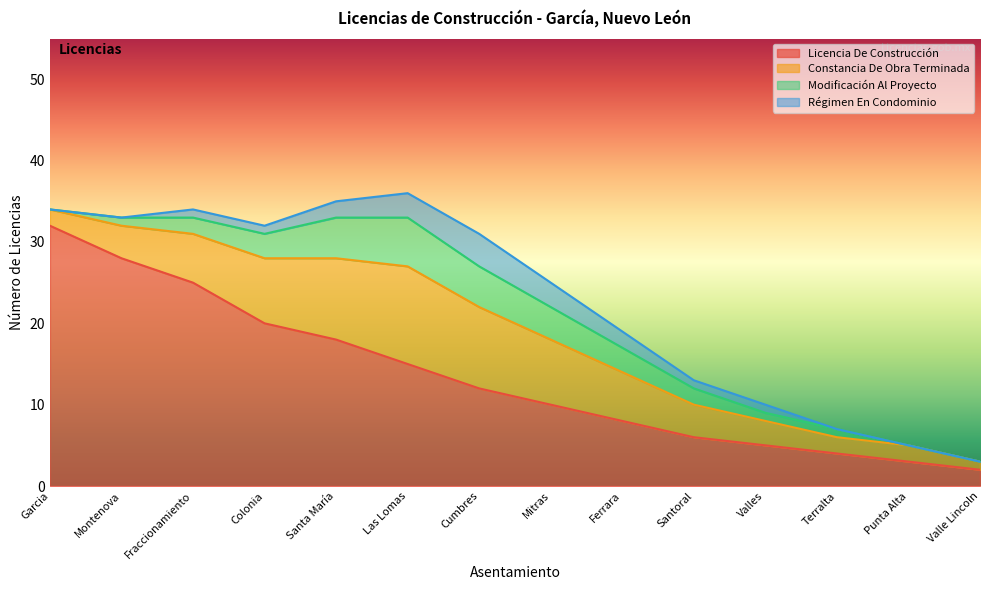

What is the difference between the highest and lowest values at Ferrara?

6